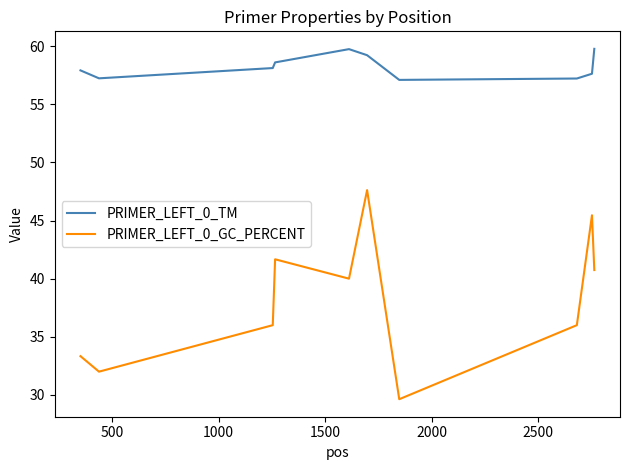

What is the minimum value shown in the chart?

29.6